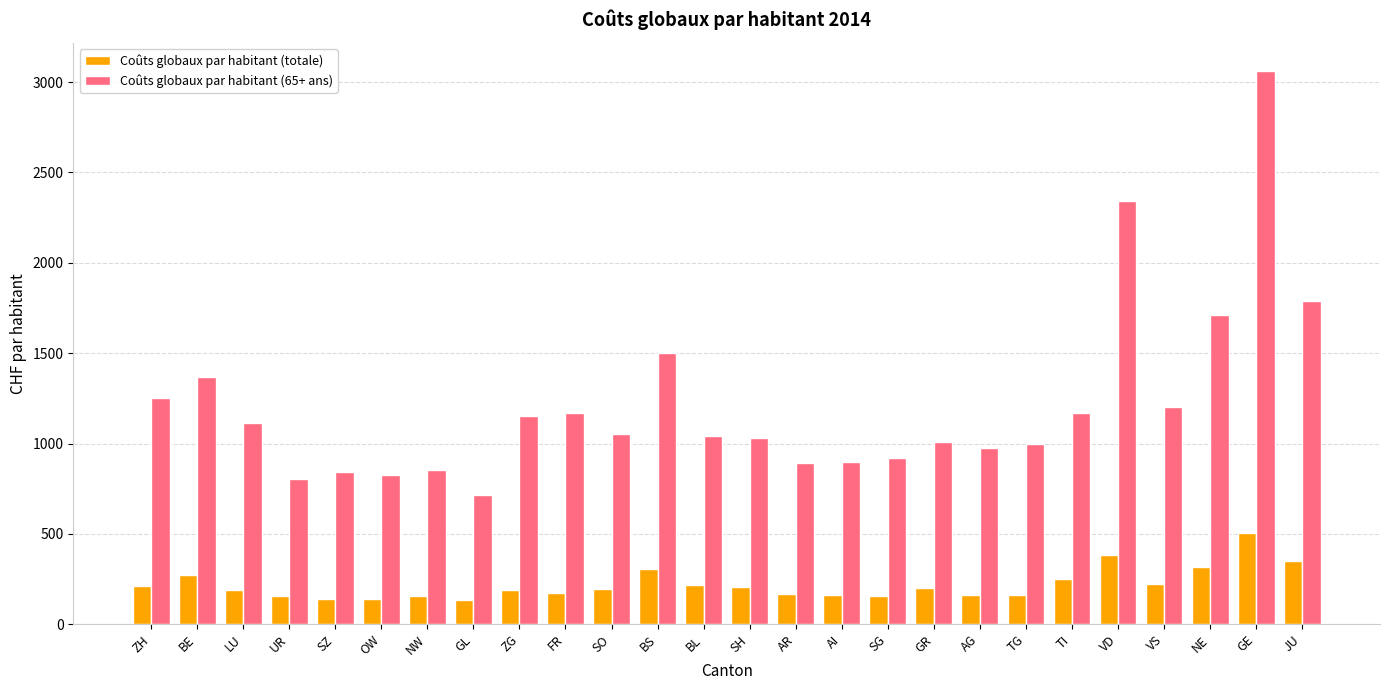

Read the Coûts globaux par habitant (totale) value at VS.

222.3